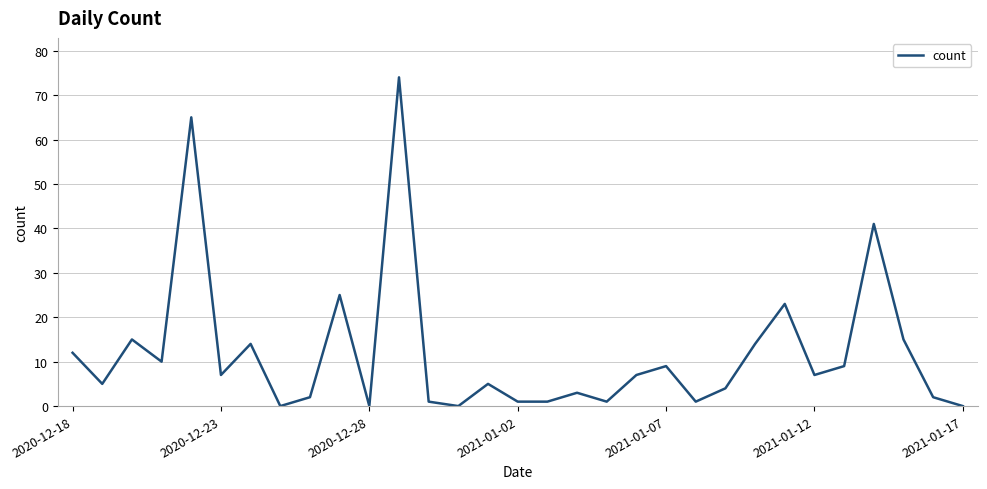

Reading left to right, what are all the values shown in this chart?

12	5	15	10	65	7	14	0	2	25	0	74	1	0	5	1	1	3	1	7	9	1	4	14	23	7	9	41	15	2	0